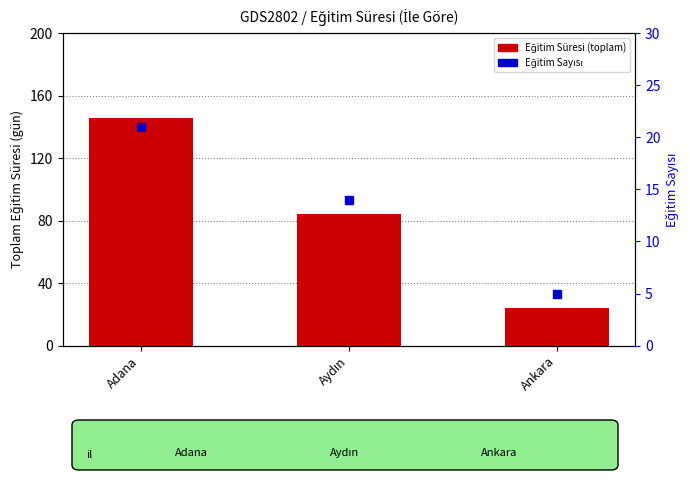

At which category is the sum across all series the highest?

Adana